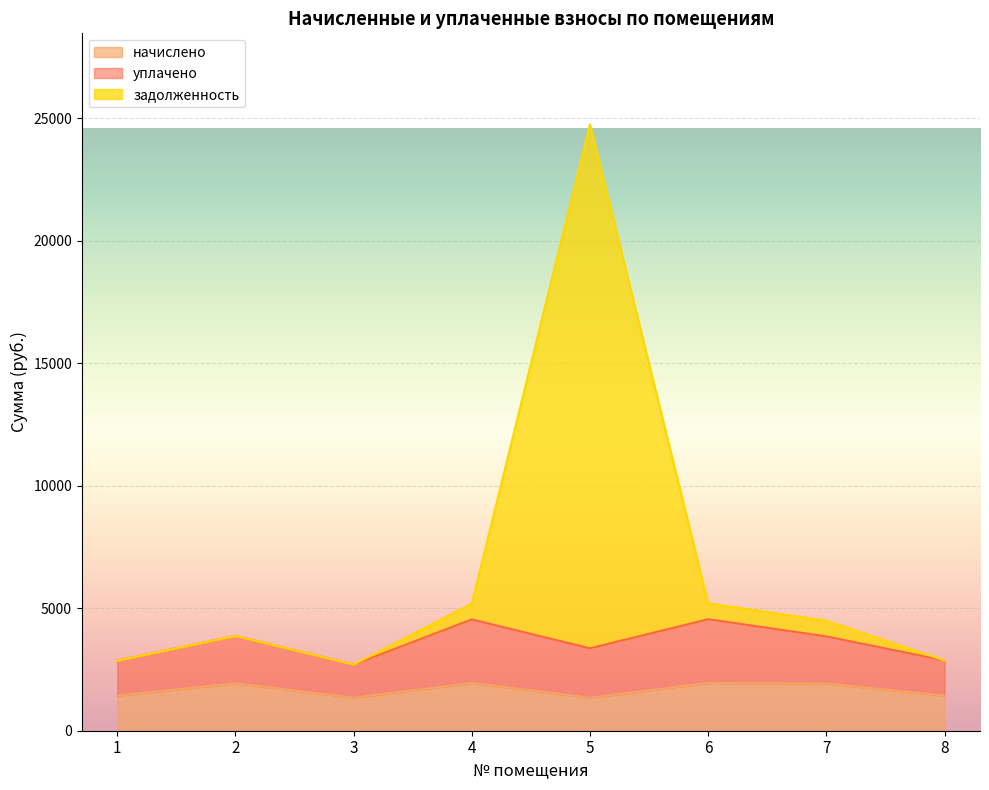

How many interior local valleys does the задолженность series have?

1